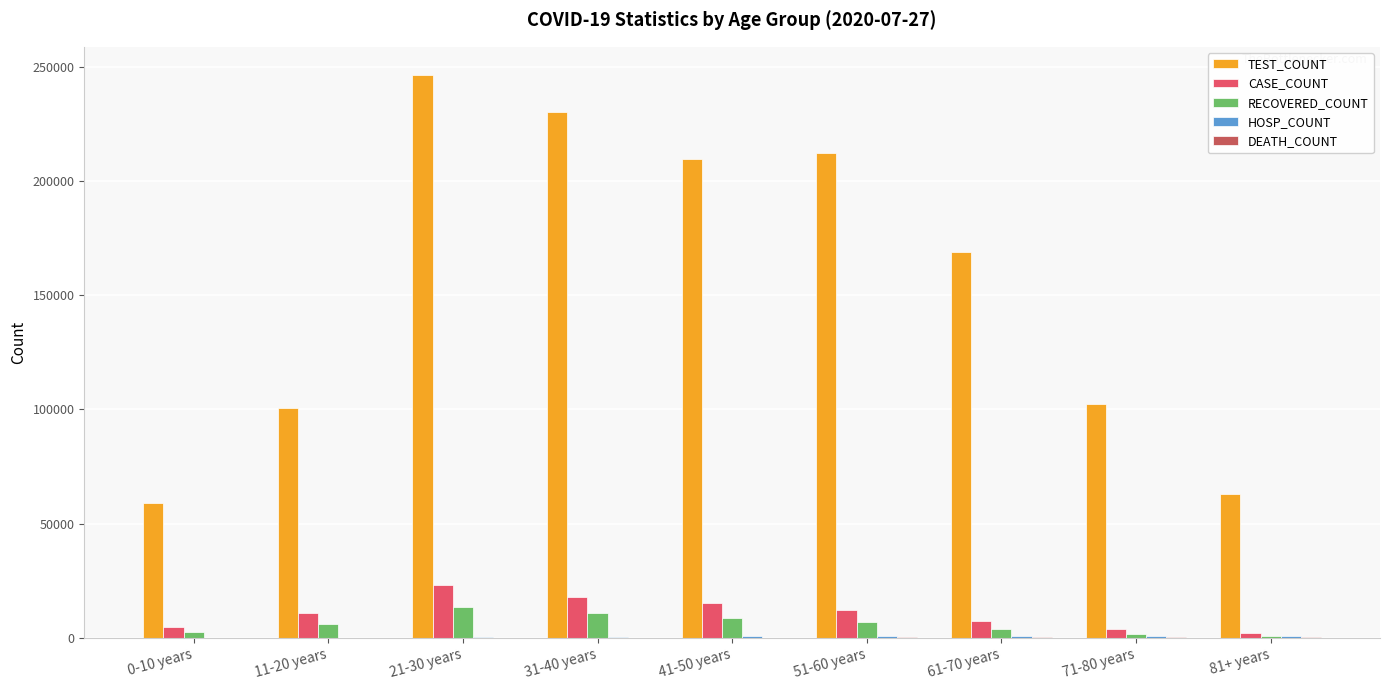

Count the number of data series in this chart.

5